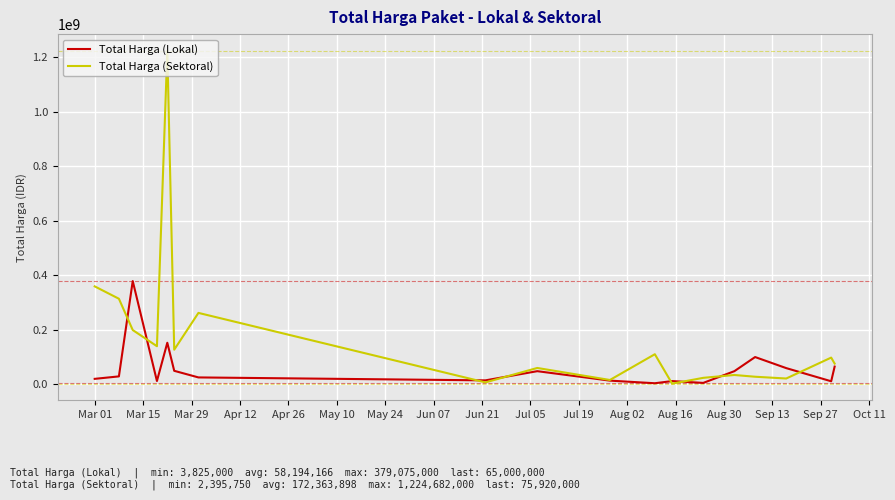

Which series has the widest spread of values?

Total Harga (Sektoral)